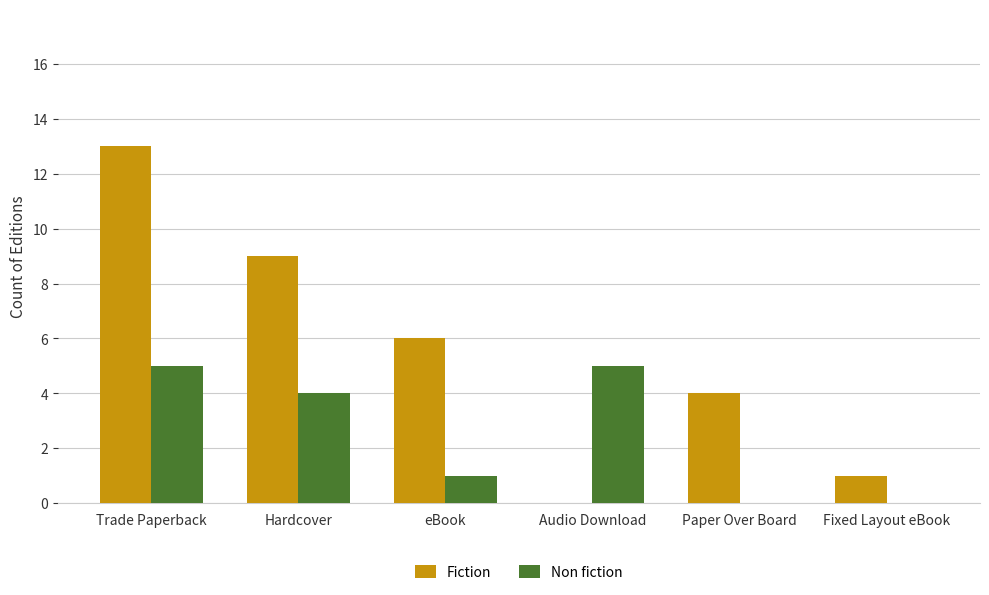

How many Non fiction values are between 0 and 5?

6